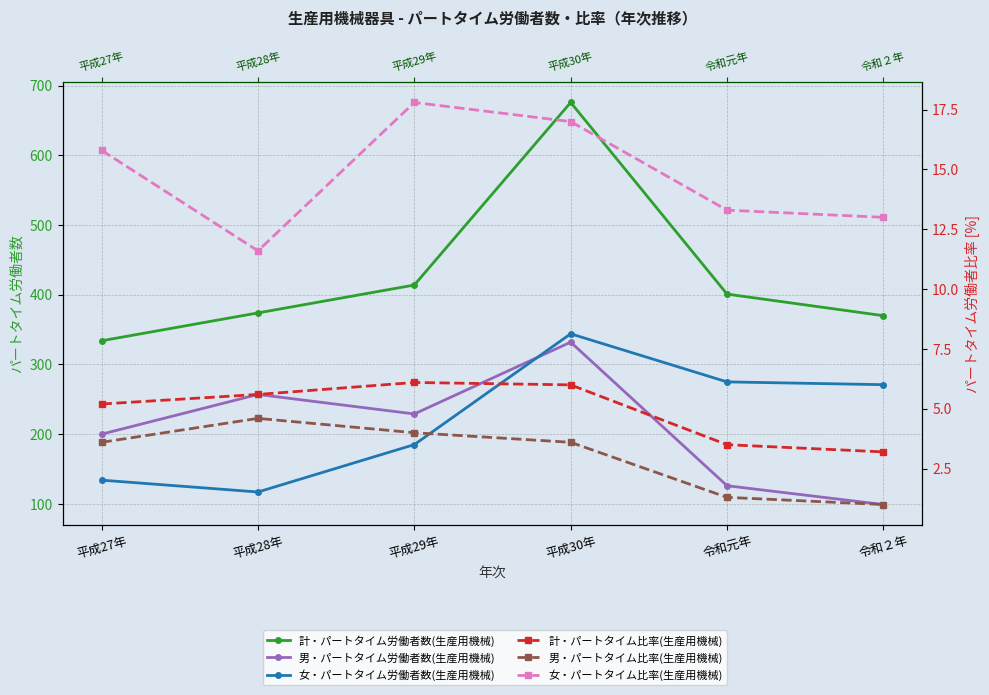

What value does the 男・パートタイム労働者数(生産用機械) series have at 平成28年?

257.0